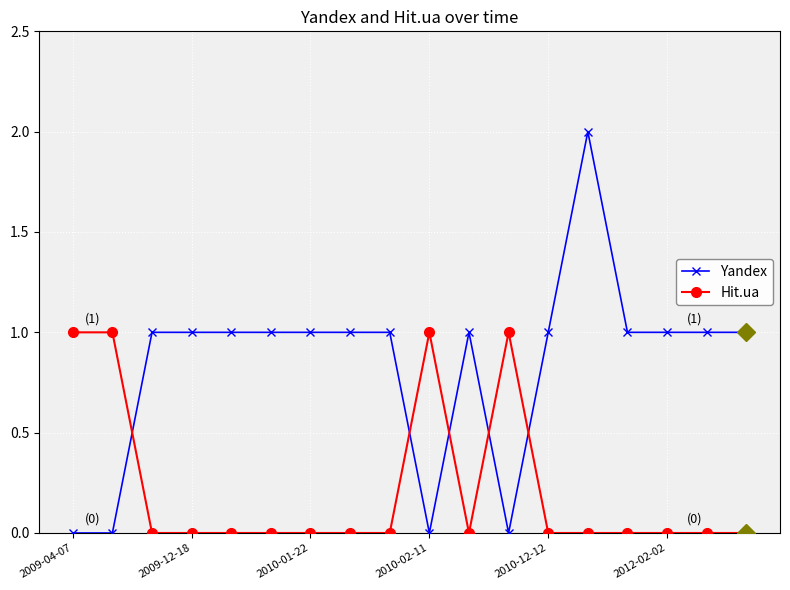

True or false: Hit.ua has more than 1 points higher than both neighbors.

True